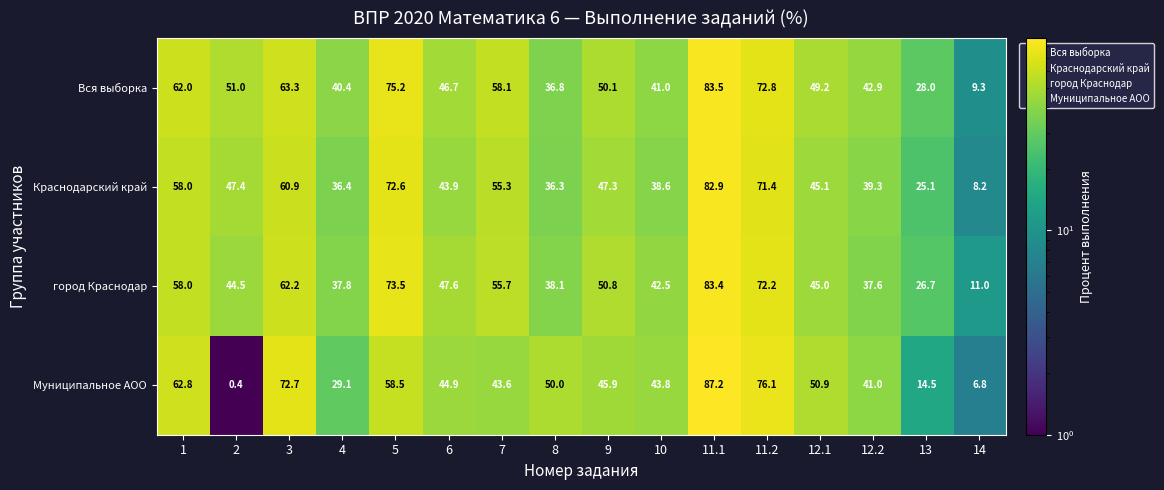

Where is Краснодарский край nearest to the value 45?

12.1